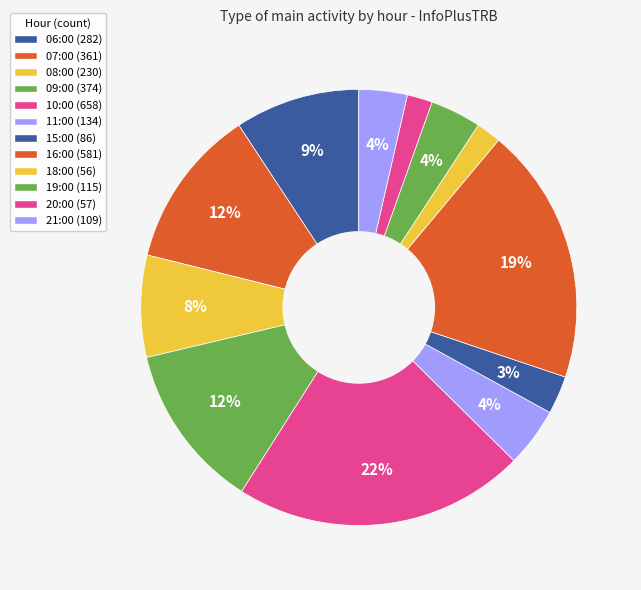

The 18:00 slice represents 2% of the pie. True or false?

True